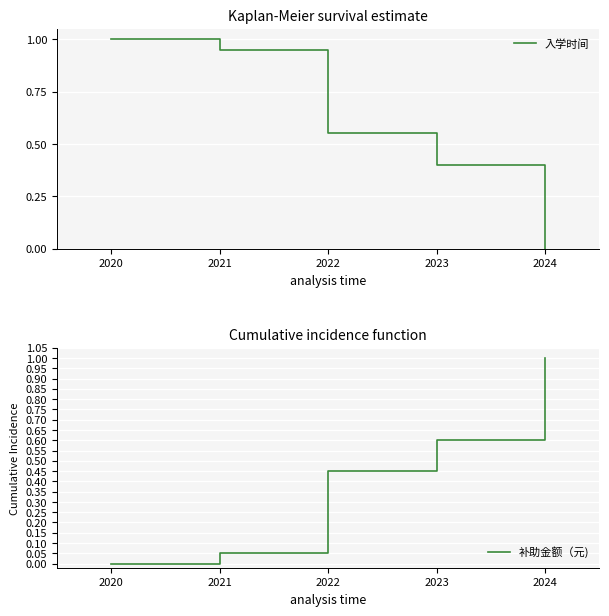

The value of 入学时间 at 2023 is 0.4. True or false?

True